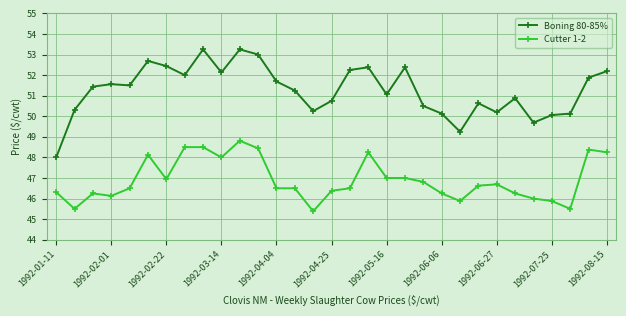

List the series in order of their overall mean, highest first.

Boning 80-85%, Cutter 1-2